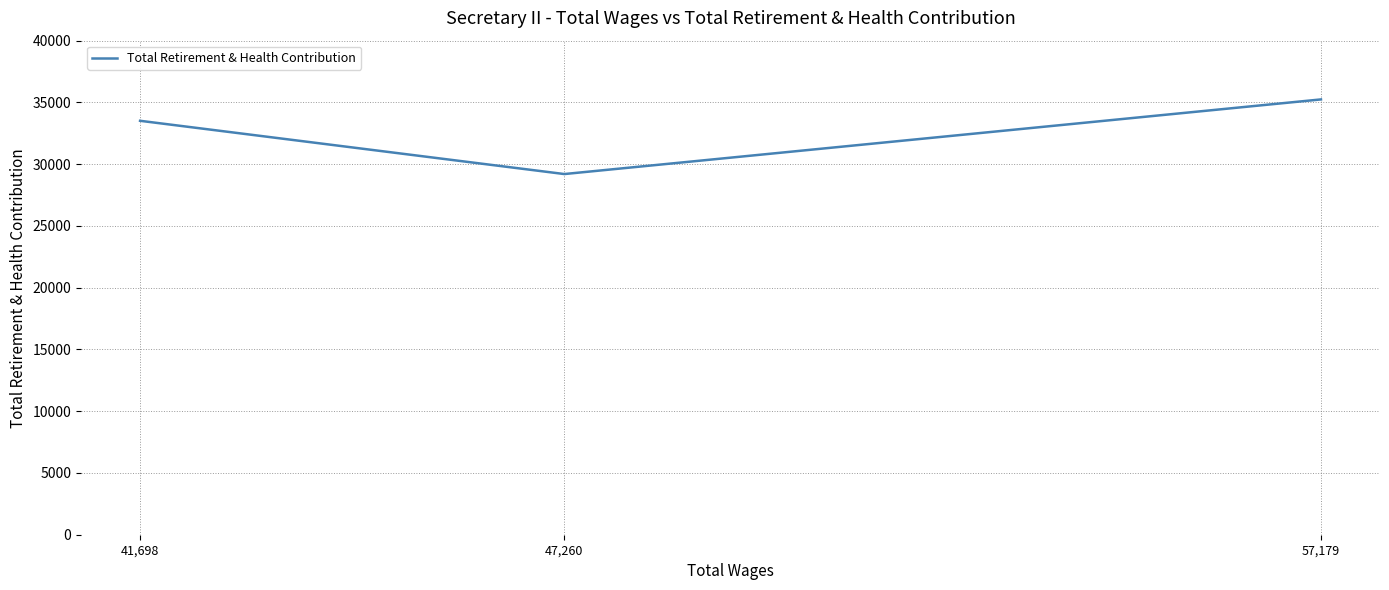

What is the change in value from 57,179 to 47,260?

-6042